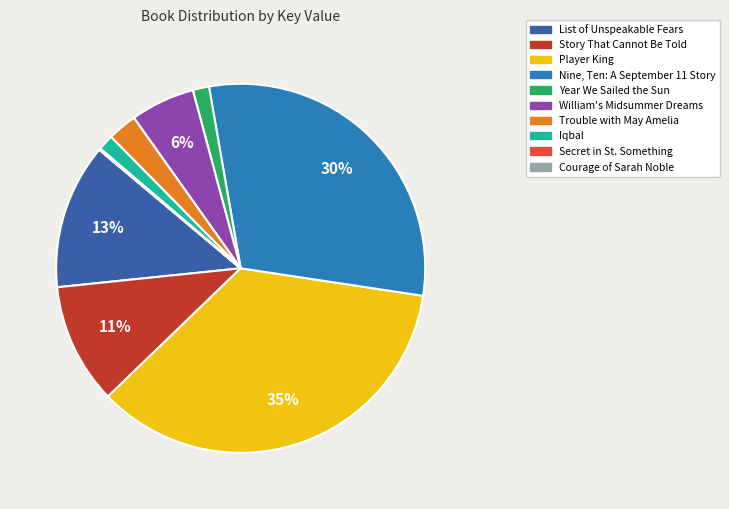

What is the largest slice in the pie chart?

Player King